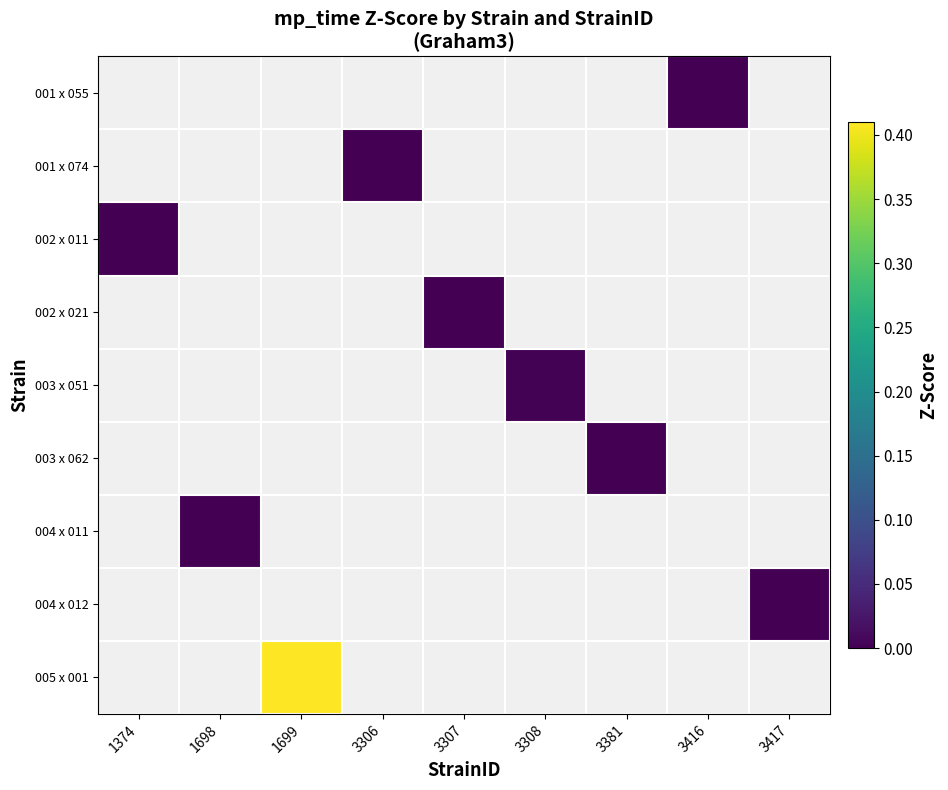

Which label corresponds to the smallest value in the chart?

1374